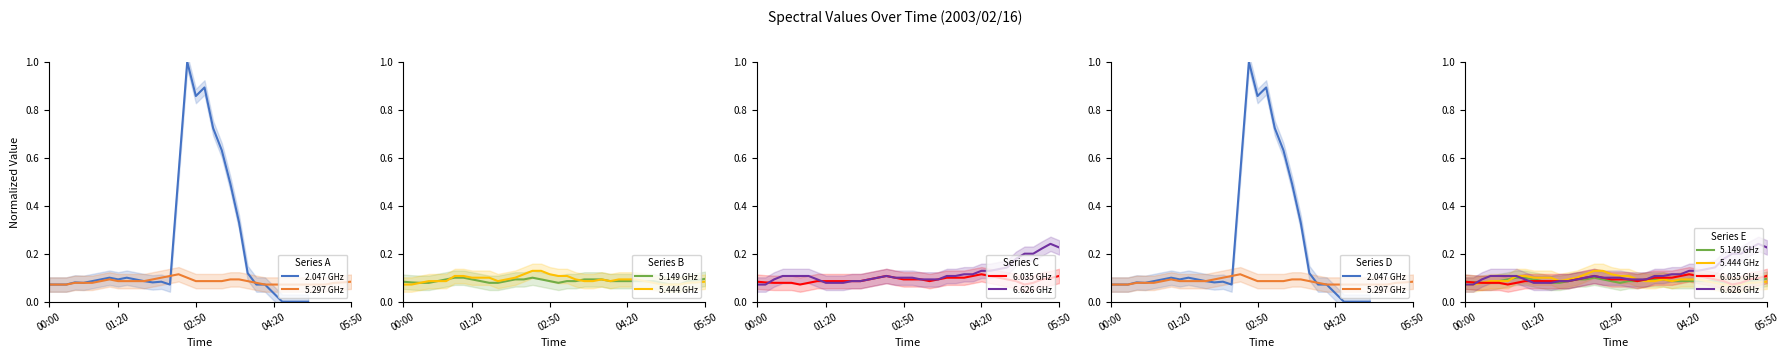

Does the chart display data point markers on the line(s)?

No